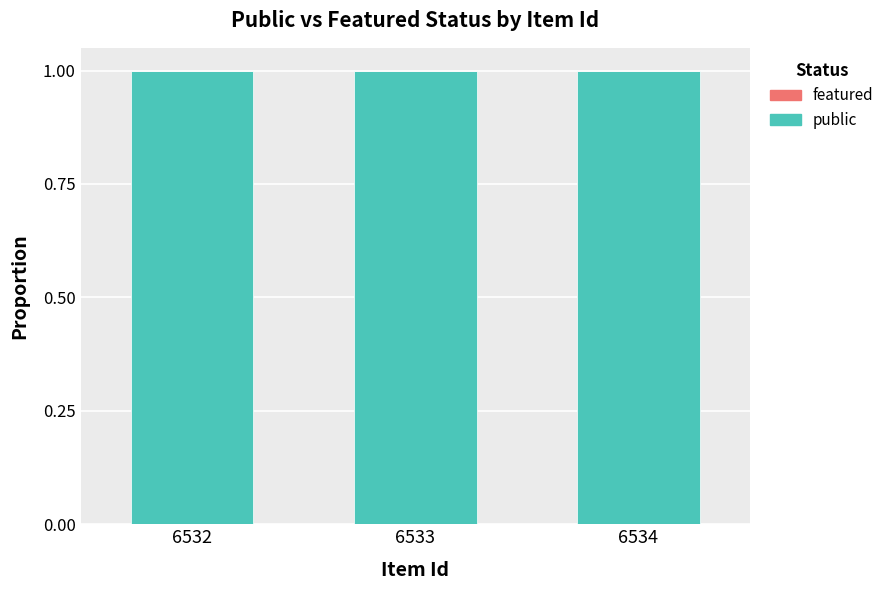

What is the value of the public bar at the 3rd from the left?

1